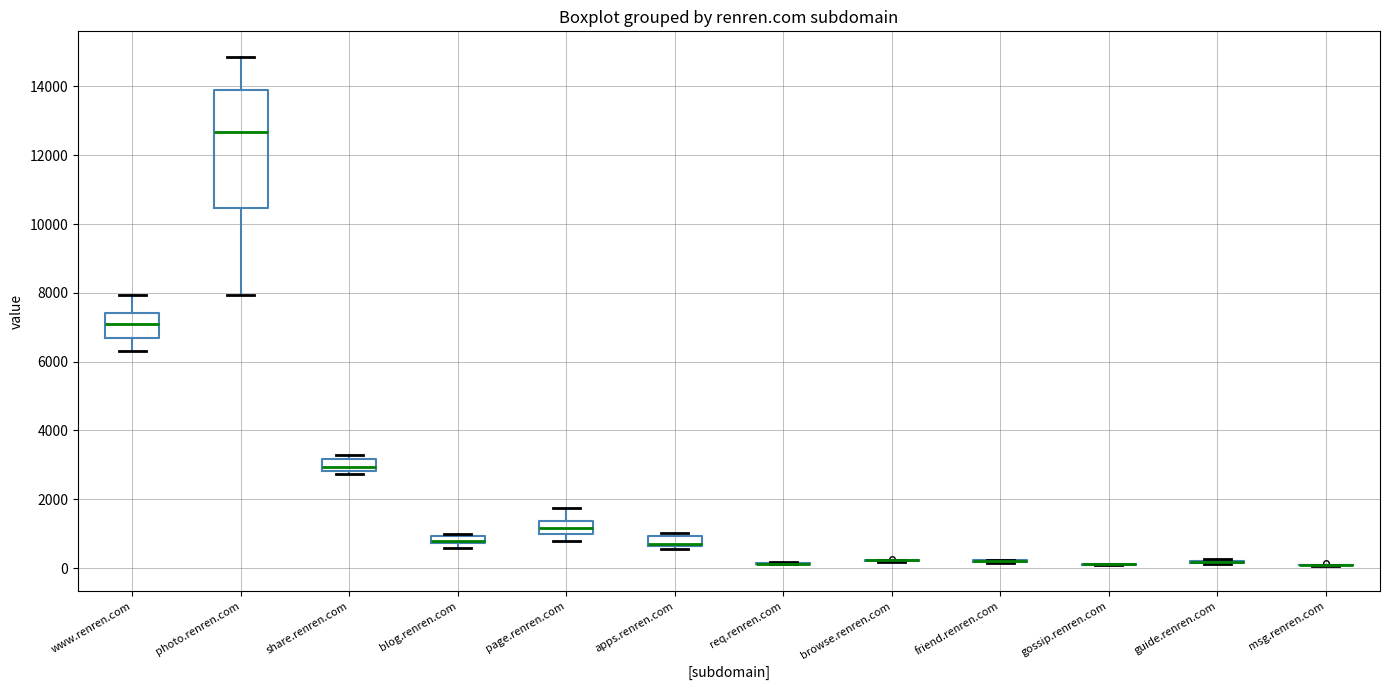

Comparing the boxes themselves (not the whiskers), which one is the tallest?

photo.renren.com